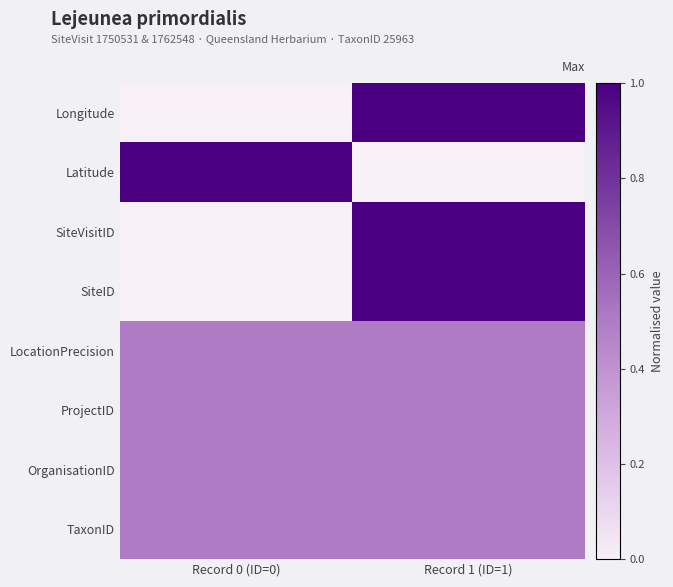

Between Record 1 (ID=1) and Record 0 (ID=0), which is larger?

Record 1 (ID=1)